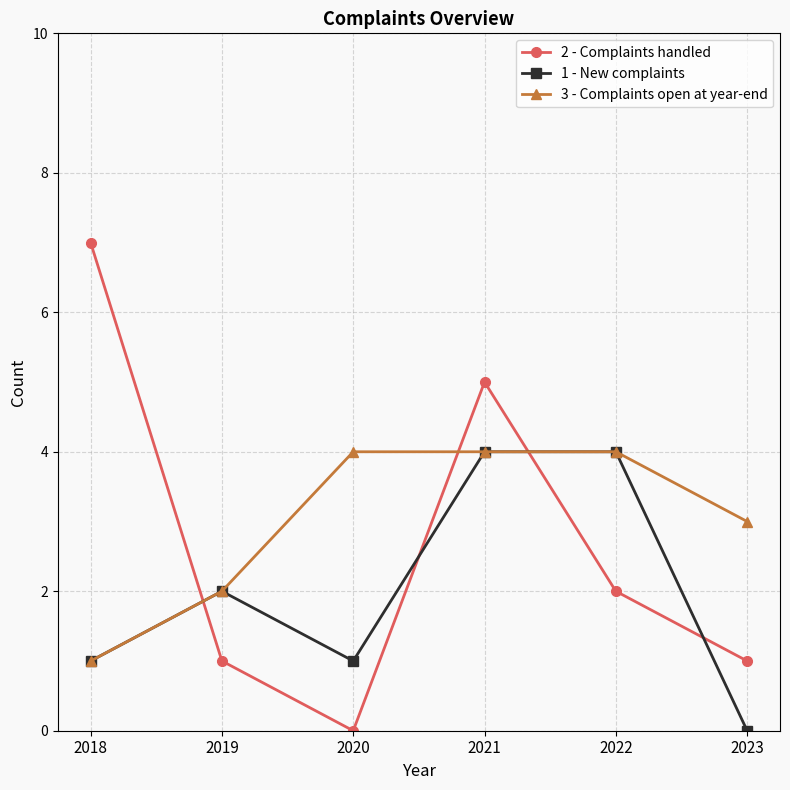

At which category does 1 - New complaints reach its first local valley?

2020